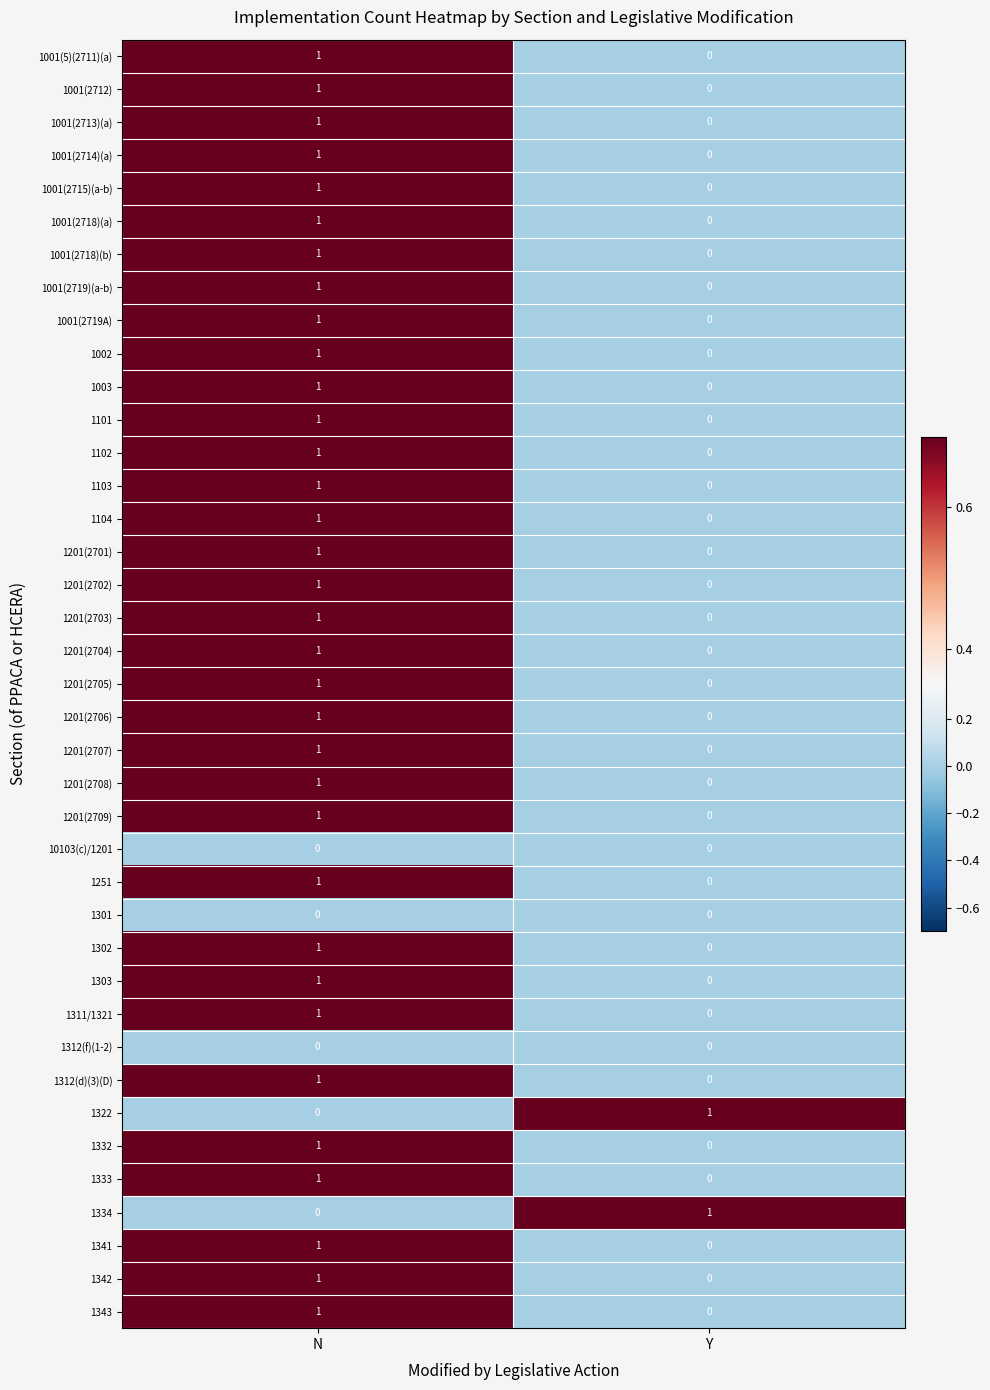

List the labels in order of 1001(2718)(a) value, smallest first.

Y, N